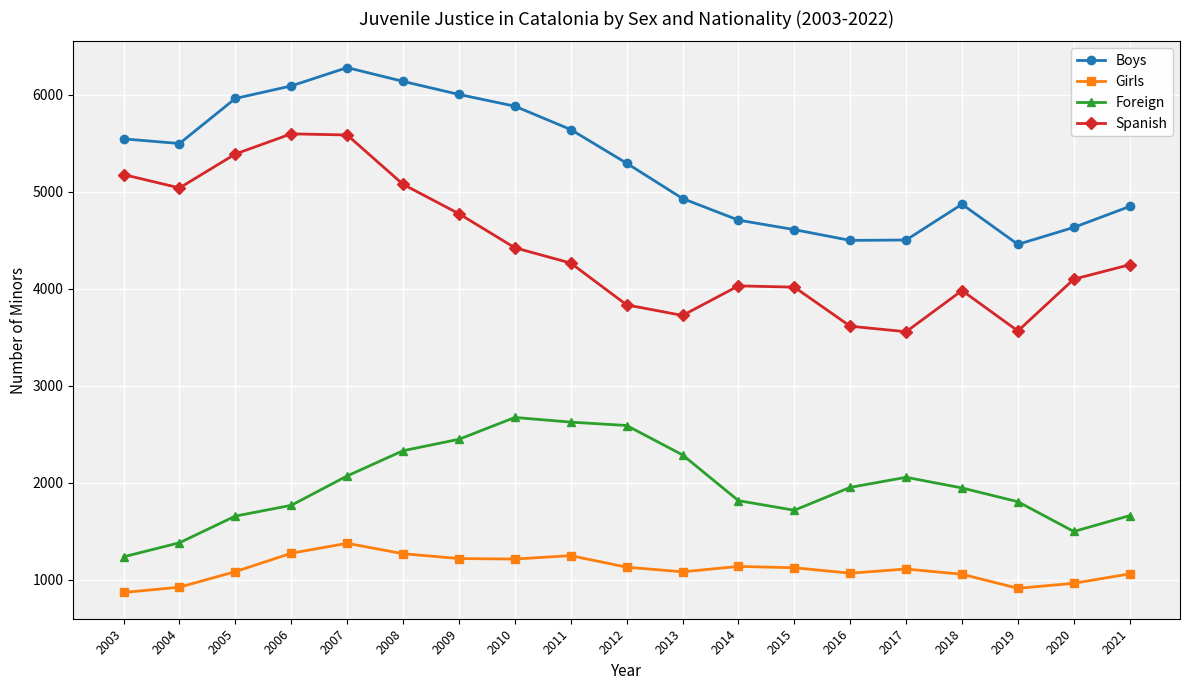

True or false: Foreign has a value of 1380 at 2004.

True